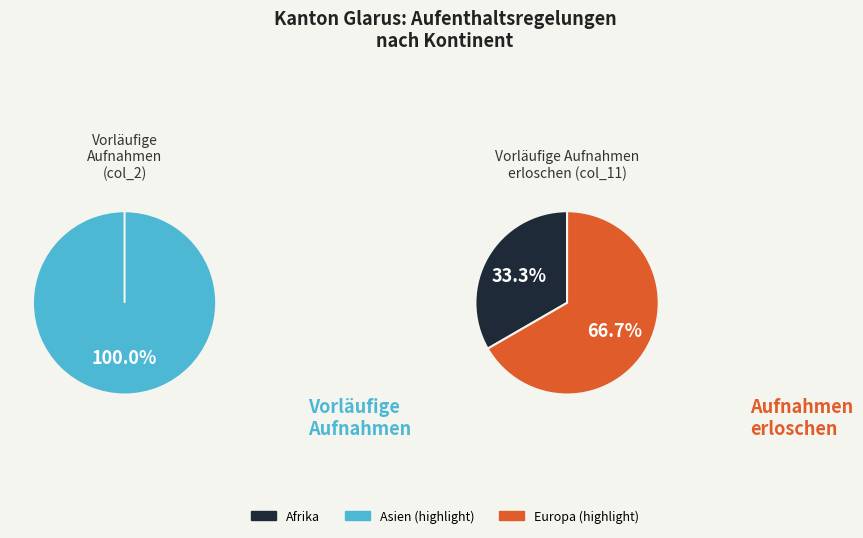

Is there a majority slice in this chart?

Yes